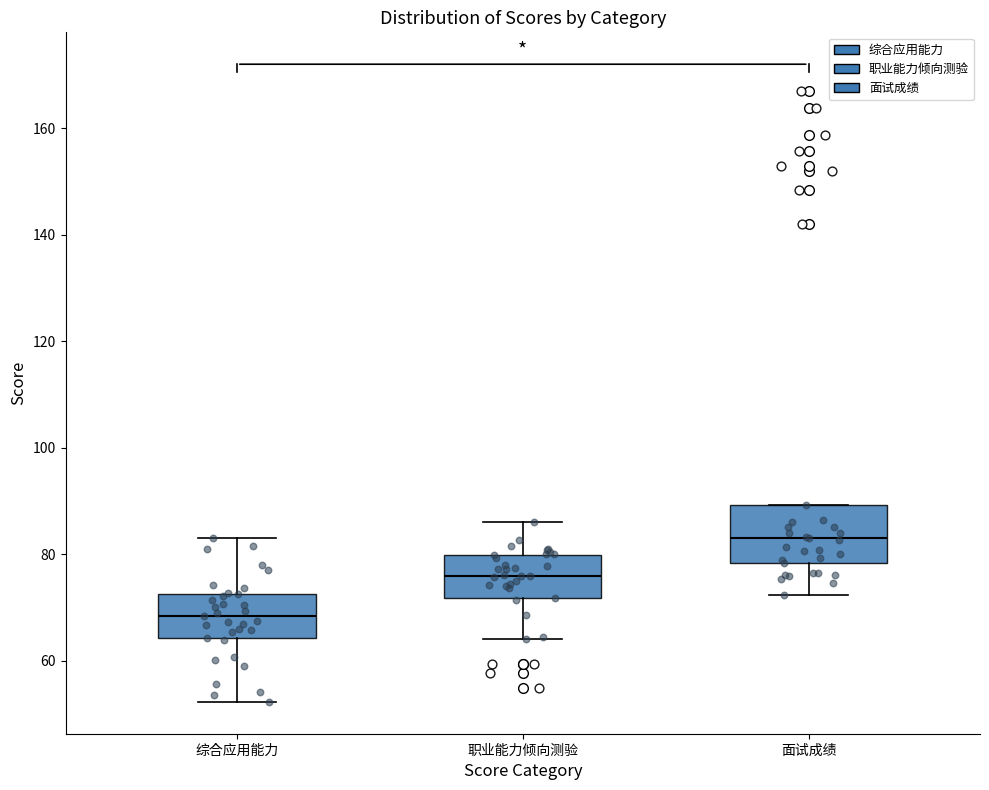

Which box's median line is the highest?

面试成绩